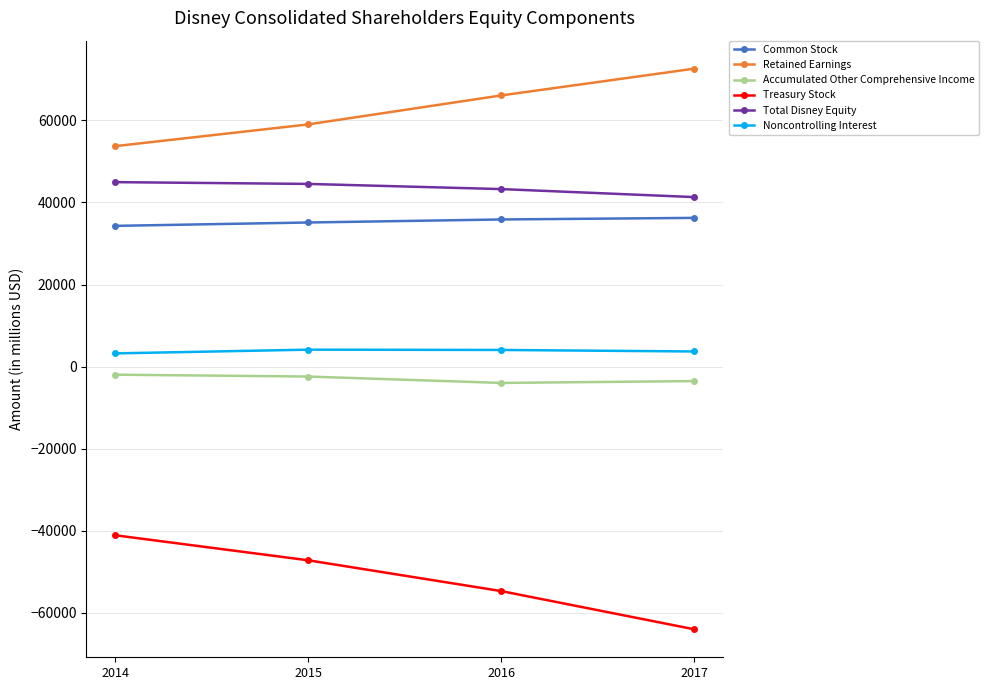

Which series has the largest total across all categories?

Retained Earnings